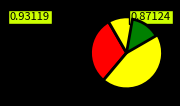

Which category has the biggest portion of the pie?

Zone 2